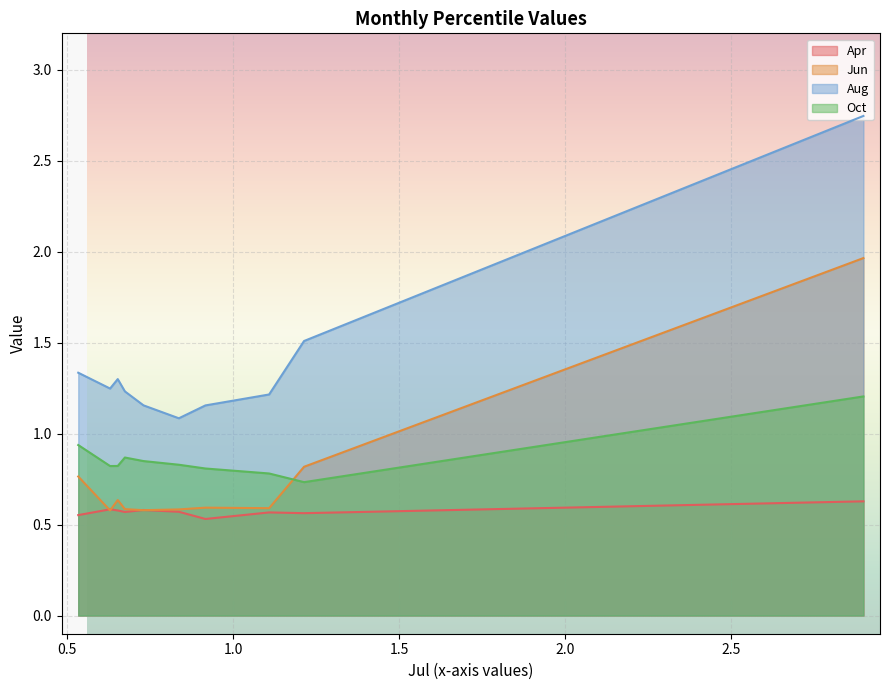

How many interior local valleys does the Oct series have?

2